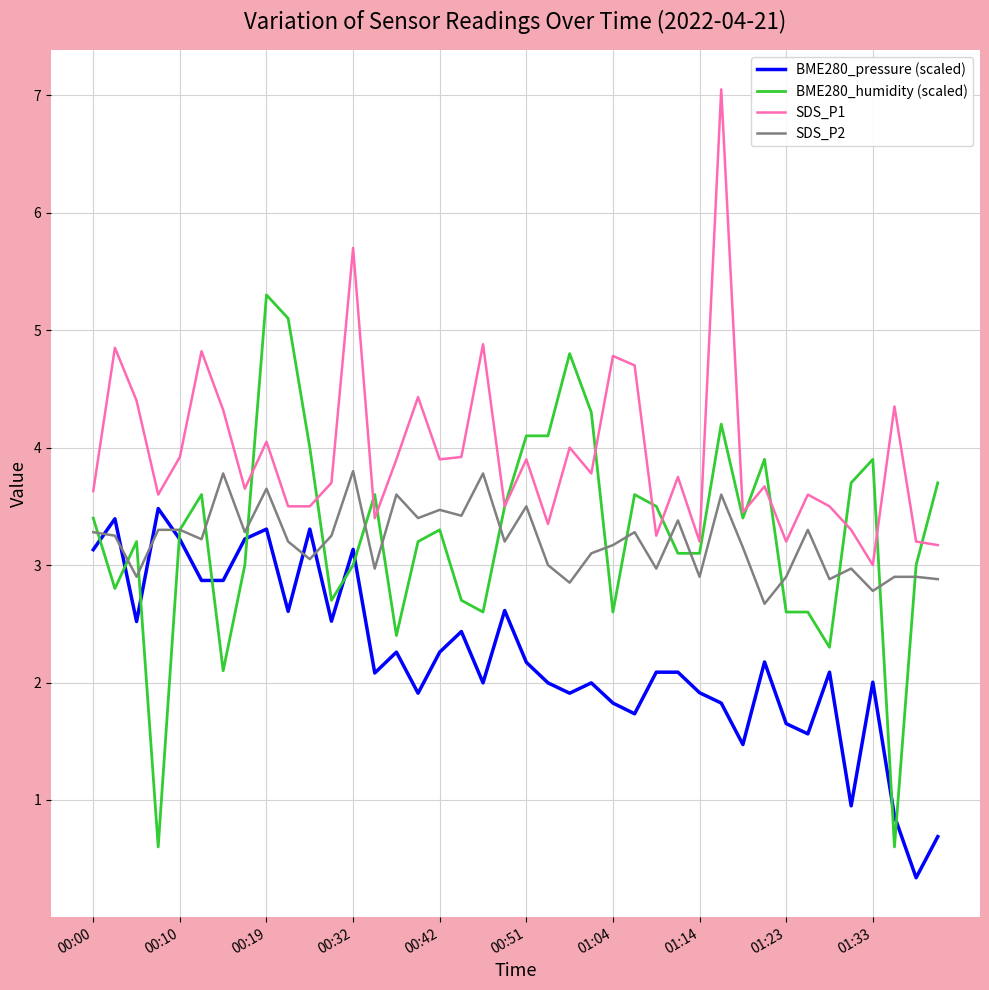

What is the lowest value of the SDS_P2 series?

2.7